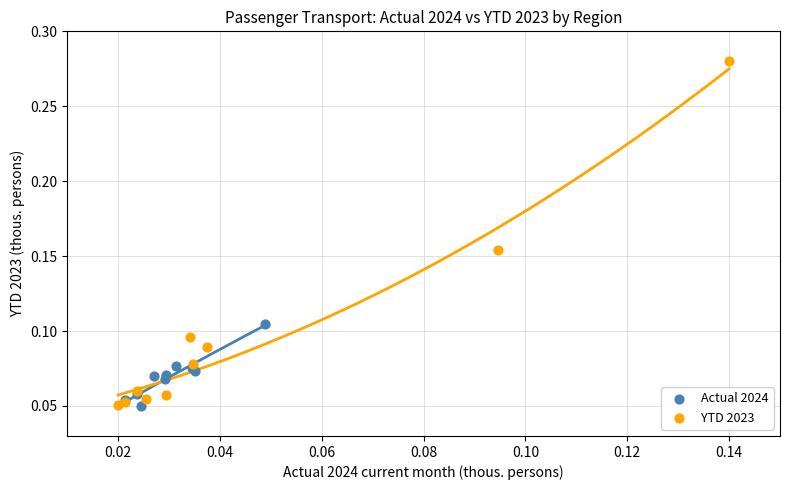

Which series has the widest spread of Y values?

YTD 2023